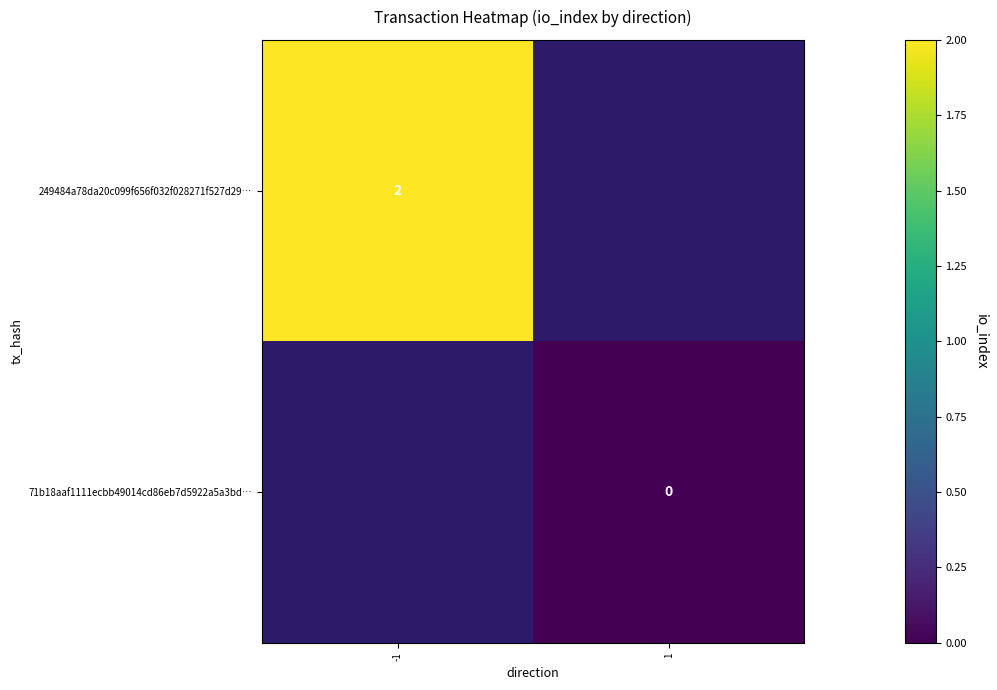

Is it true that 71b18aaf1111ecbb49014cd86eb7d5922a5a3bd… equals 0.0 at 1?

True